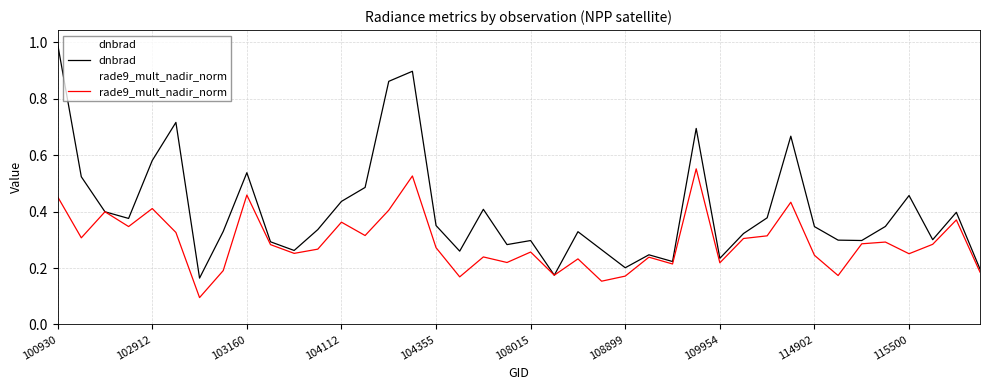

The value of dnbrad at 114902 is 0.1. True or false?

False